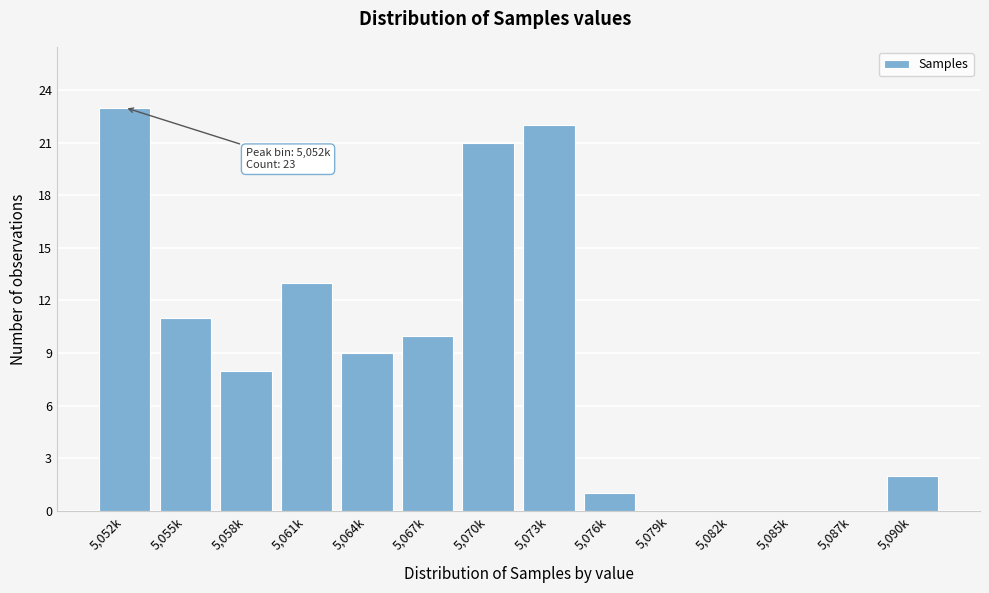

Reading right to left, transcribe all the data shown in this chart.

5,090k=2	5,087k=0	5,085k=0	5,082k=0	5,079k=0	5,076k=1	5,073k=22	5,070k=21	5,067k=10	5,064k=9	5,061k=13	5,058k=8	5,055k=11	5,052k=23